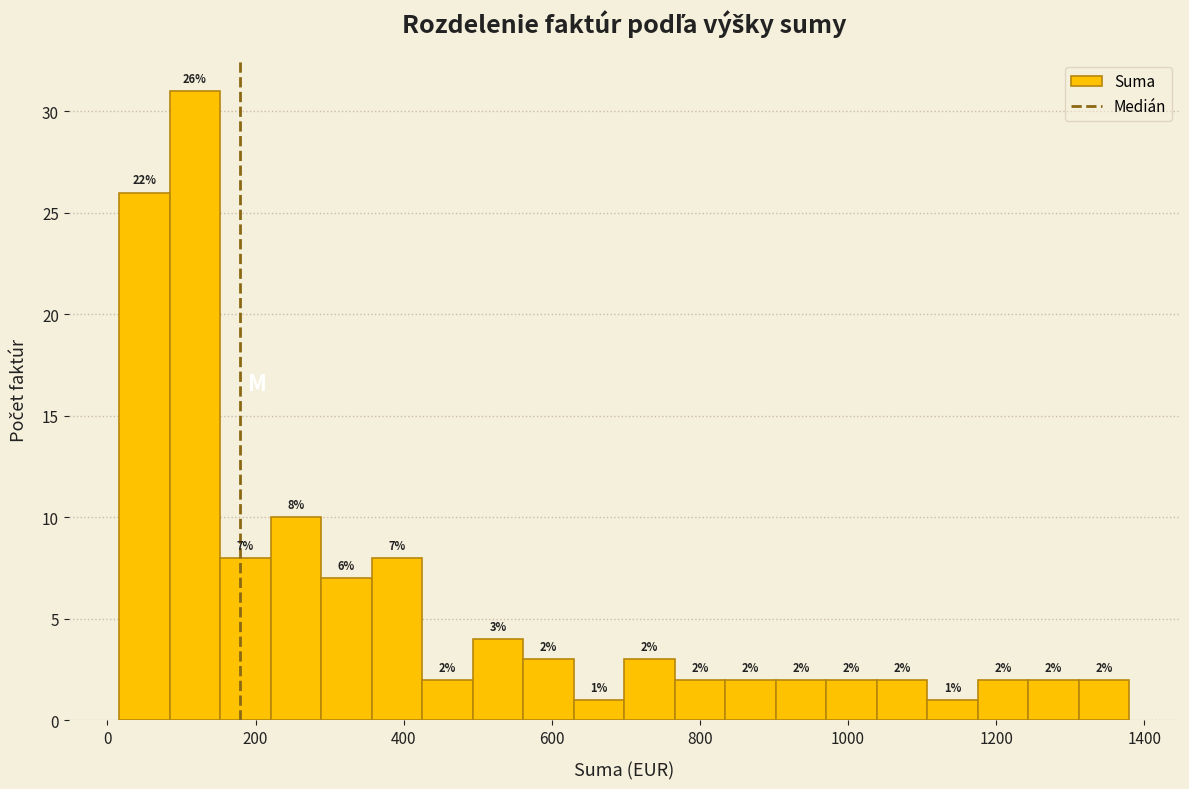

Read against the x-axis, roughly where is the centre of the tallest bar?

120